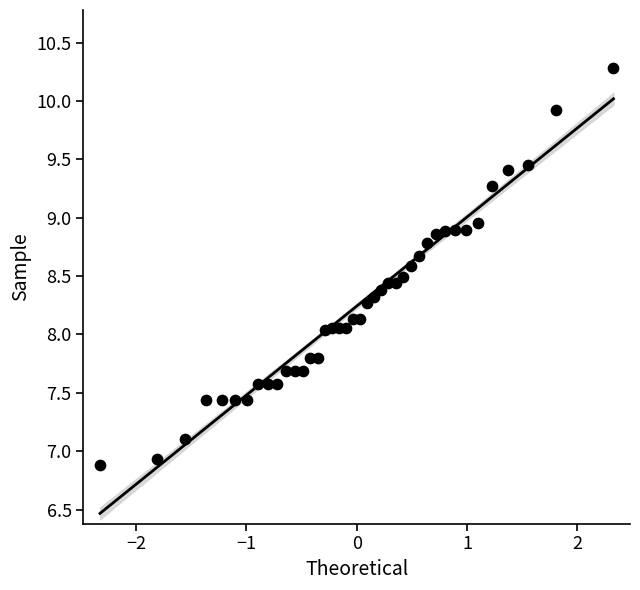

What is the range of Y values (max minus min)?

3.4